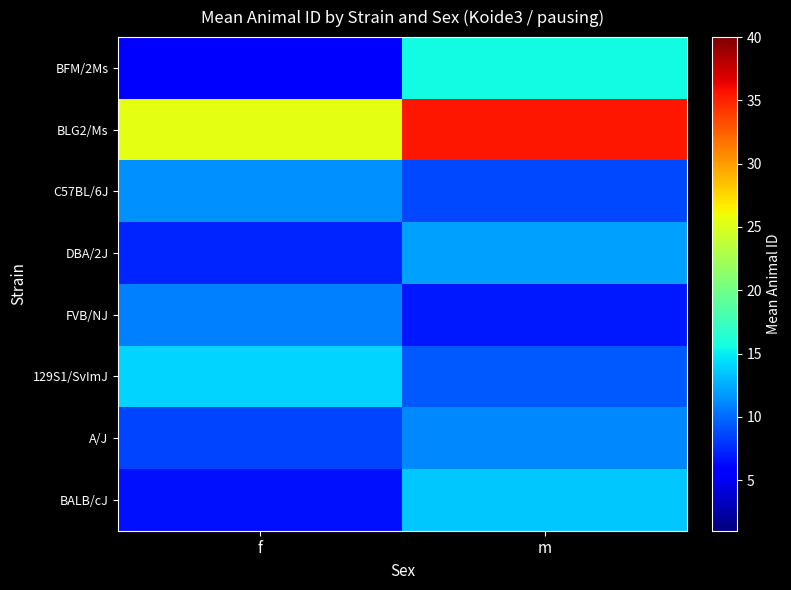

How many data points does each series have?

2